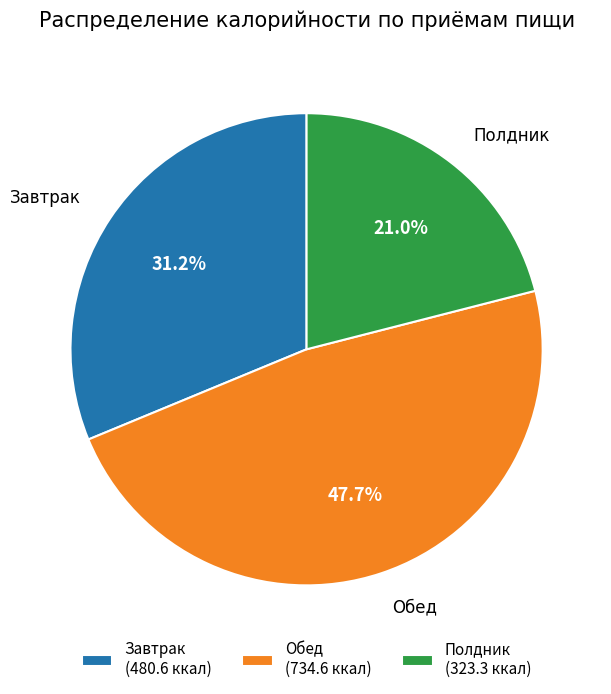

What percentage is NOT represented by Обед?

52.3%